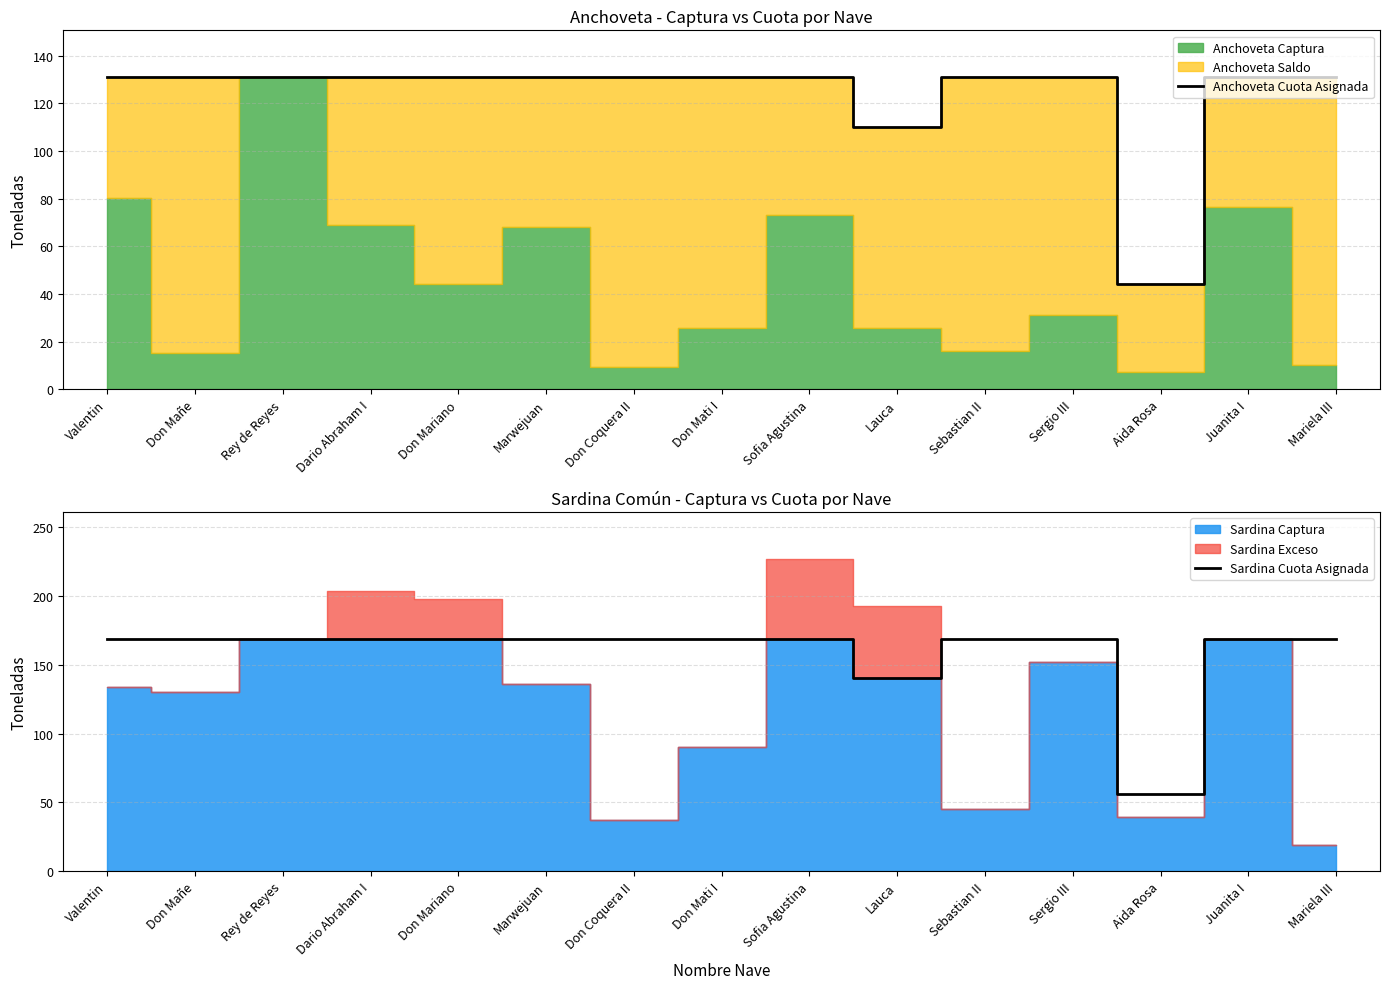

What position from the right is Sergio III?

4